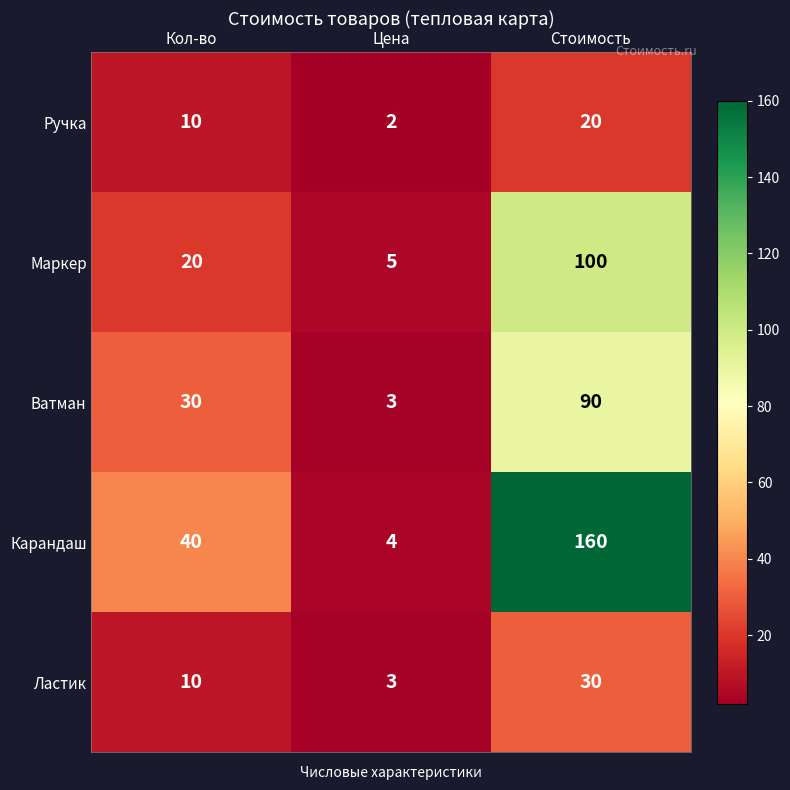

How many Карандаш values are between 4 and 160?

3